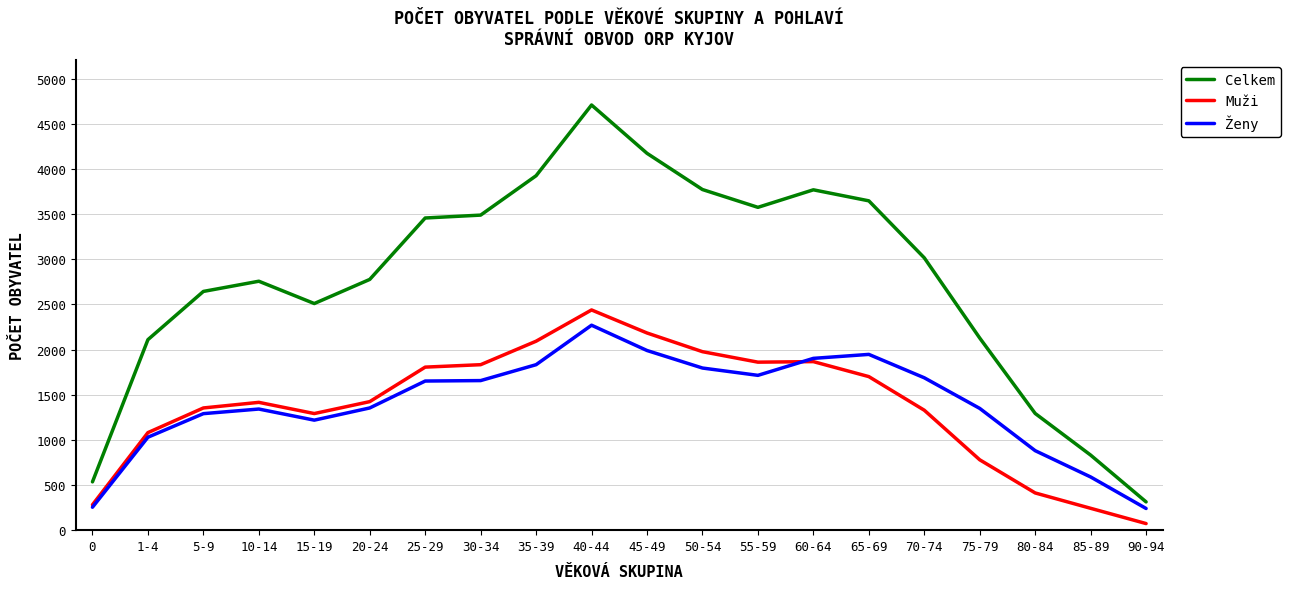

What is the total value across all series at 75-79?

4254